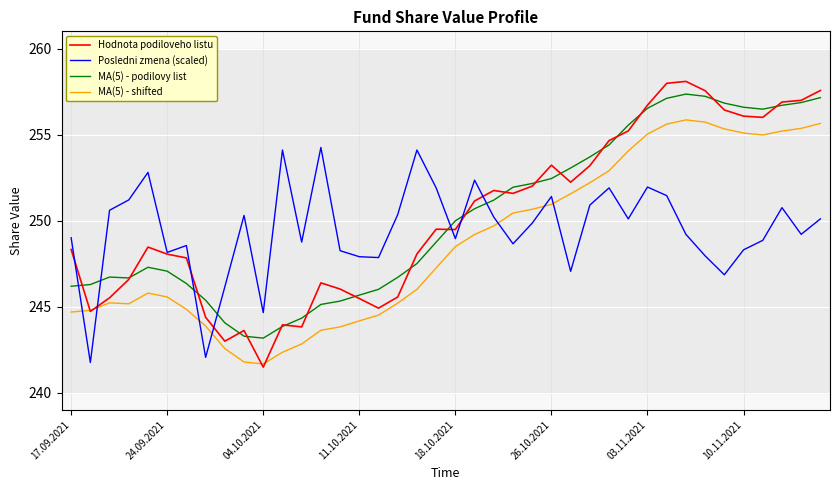

How many values in the Hodnota podiloveho listu series are below 249?

19